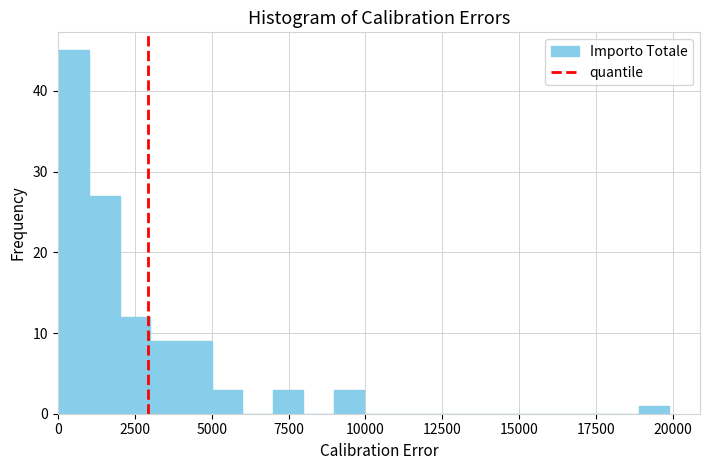

Read against the x-axis, roughly where is the centre of the tallest bar?

500